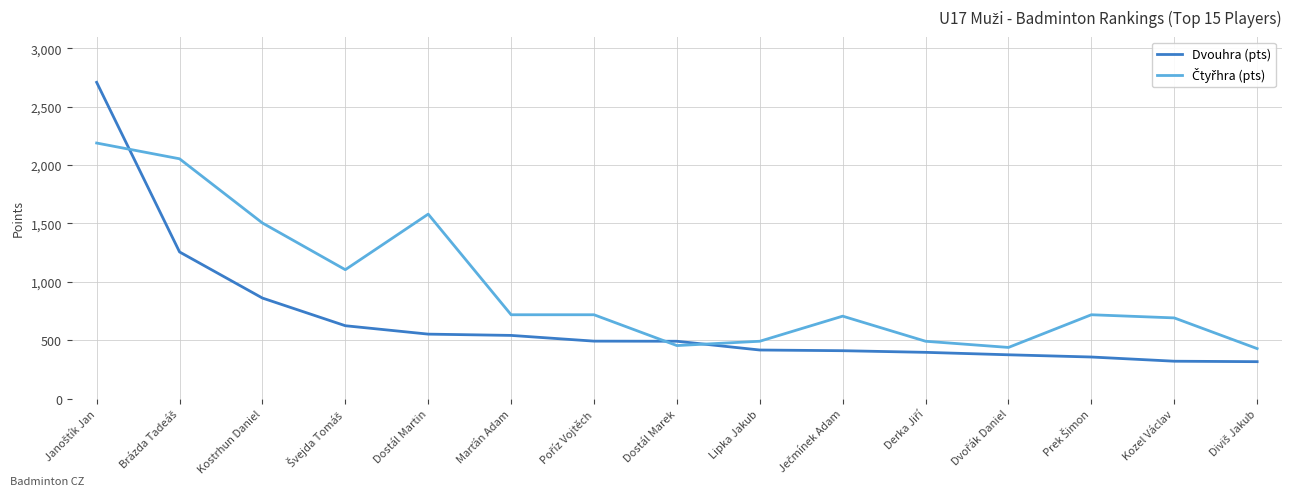

What is the approximate value of Dvouhra (pts) at Lipka Jakub?

416